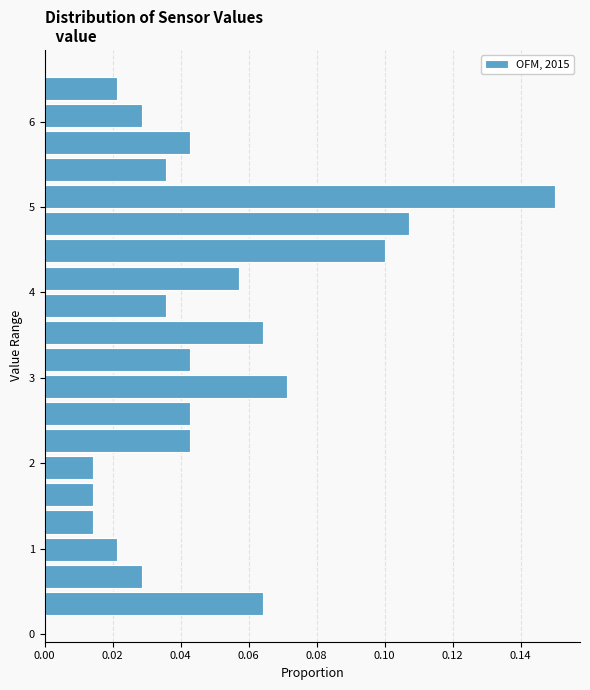

Read against the y-axis, roughly where is the centre of the longest bar?

5.1